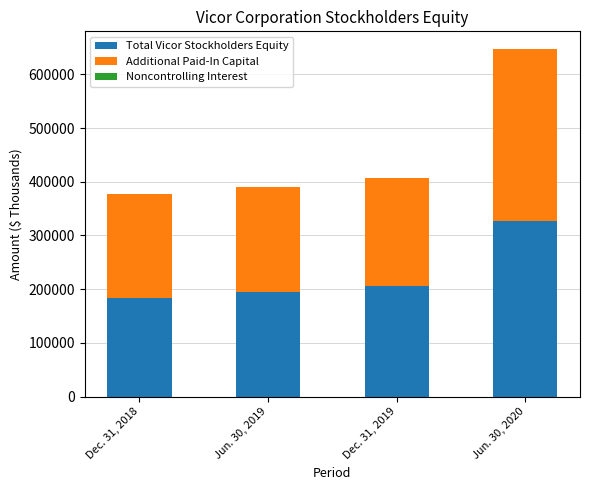

What is the sum of all Total Vicor Stockholders Equity values?

909405